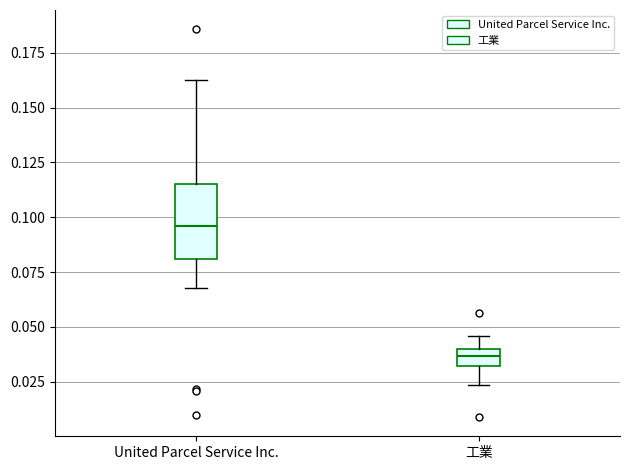

Which box has the highest median line?

United Parcel Service Inc.